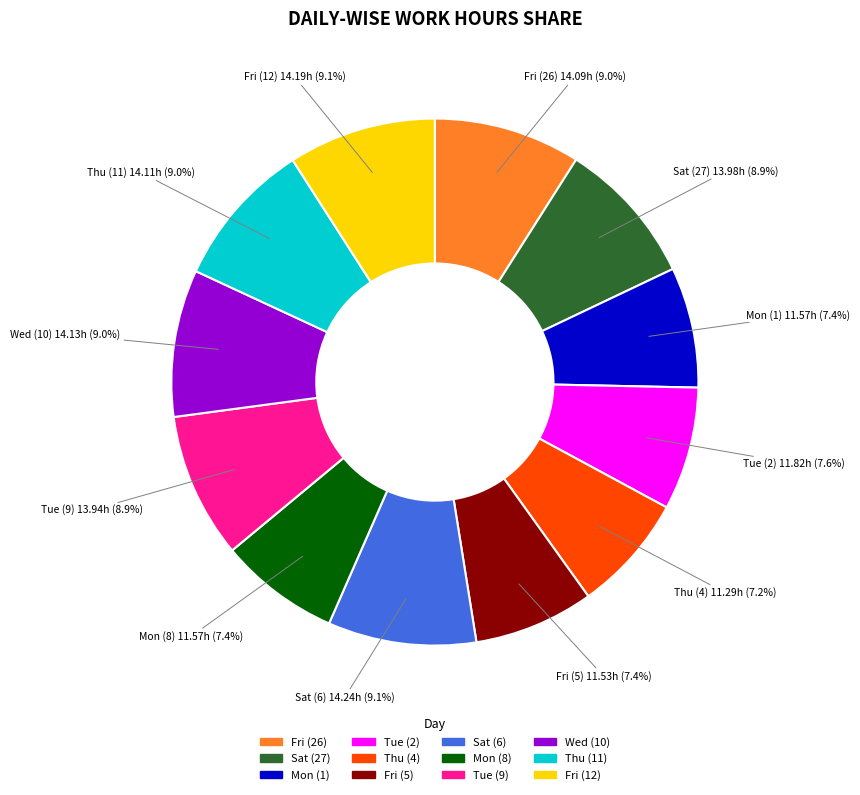

True or false: Sat (27) accounts for 2% of the total.

False